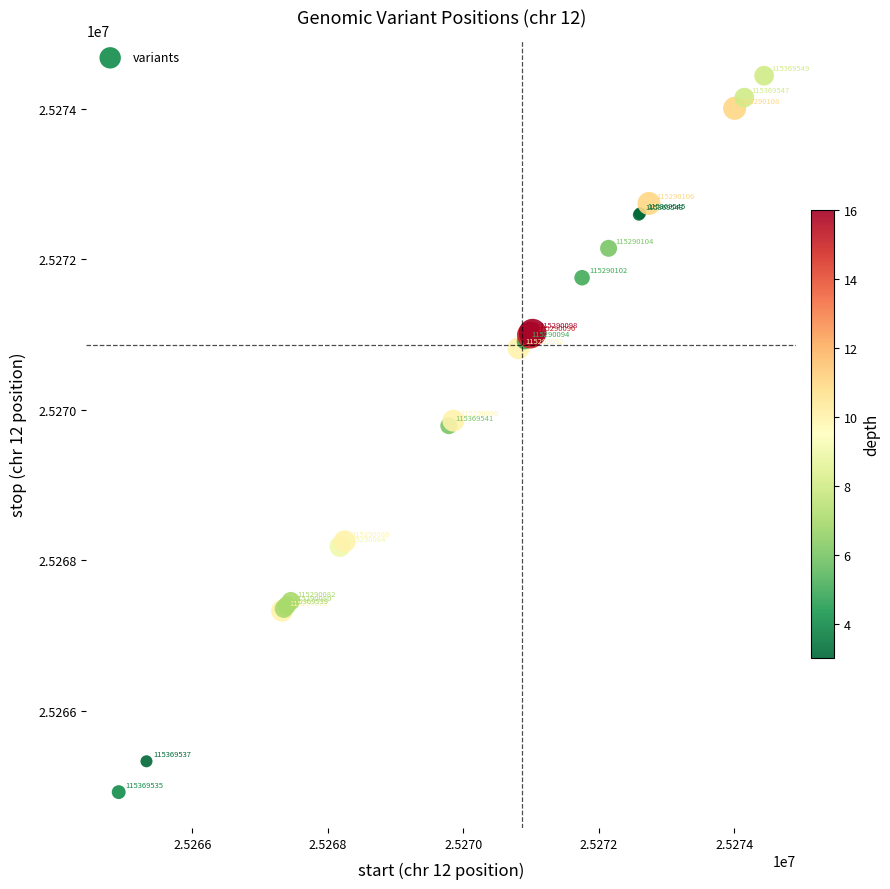

What Y value in the scatter plot is closest to 25269678?

25269788